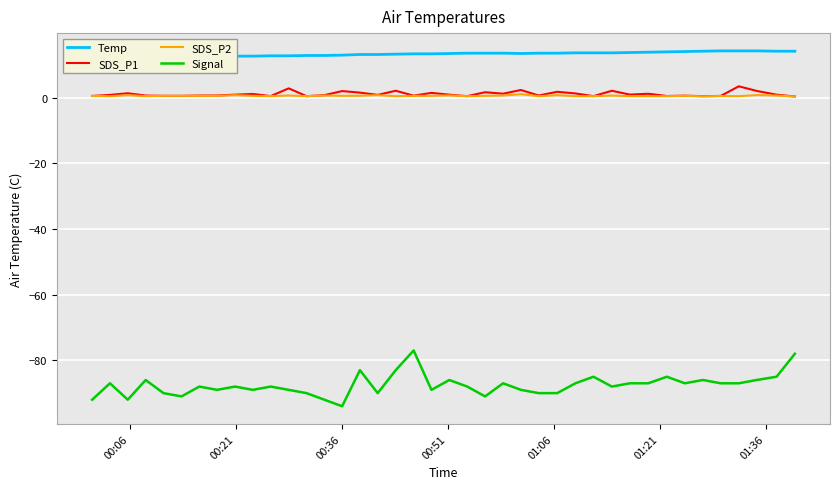

Does the chart display data point markers on the line(s)?

No